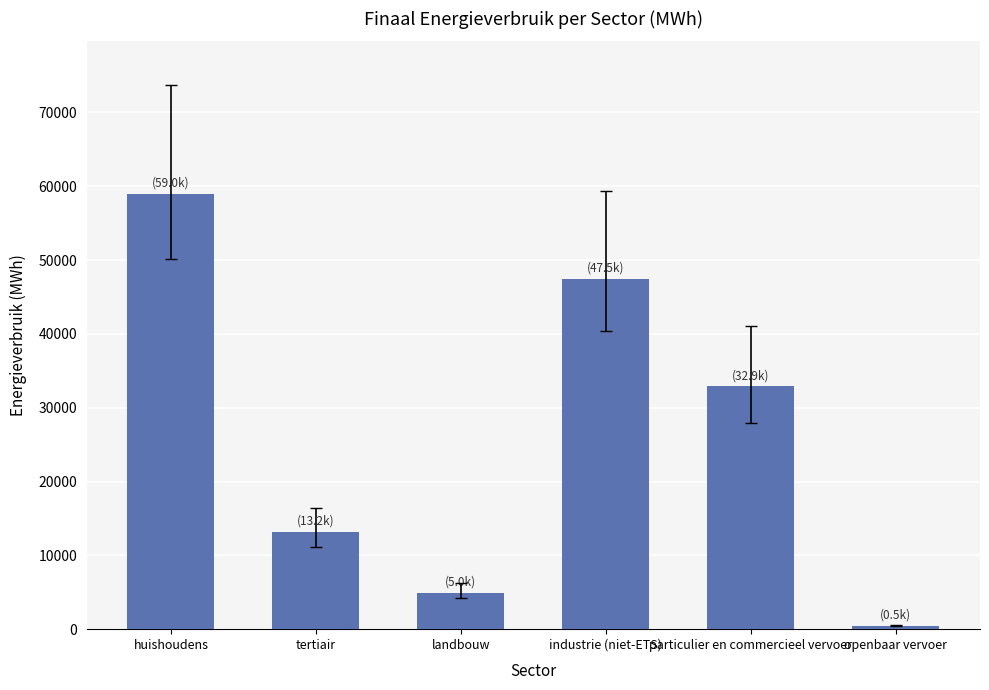

What is the difference between the maximum and minimum values?

58506.8